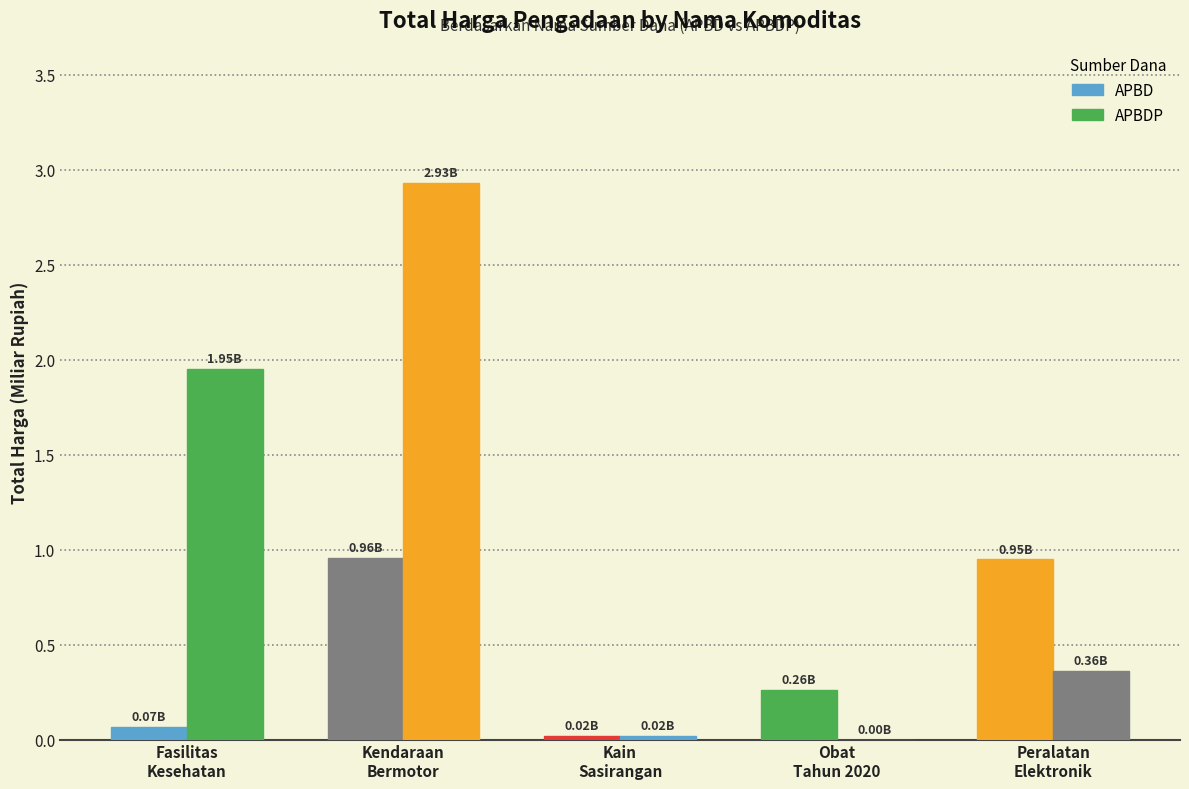

Reading left to right, what are all the values shown in this chart?

APBD: Fasilitas
Kesehatan=0.1	Kendaraan
Bermotor=1.0	Kain
Sasirangan=0.0	Obat
Tahun 2020=0.3	Peralatan
Elektronik=0.9
APBDP: Fasilitas
Kesehatan=2.0	Kendaraan
Bermotor=2.9	Kain
Sasirangan=0.0	Obat
Tahun 2020=0.0	Peralatan
Elektronik=0.4